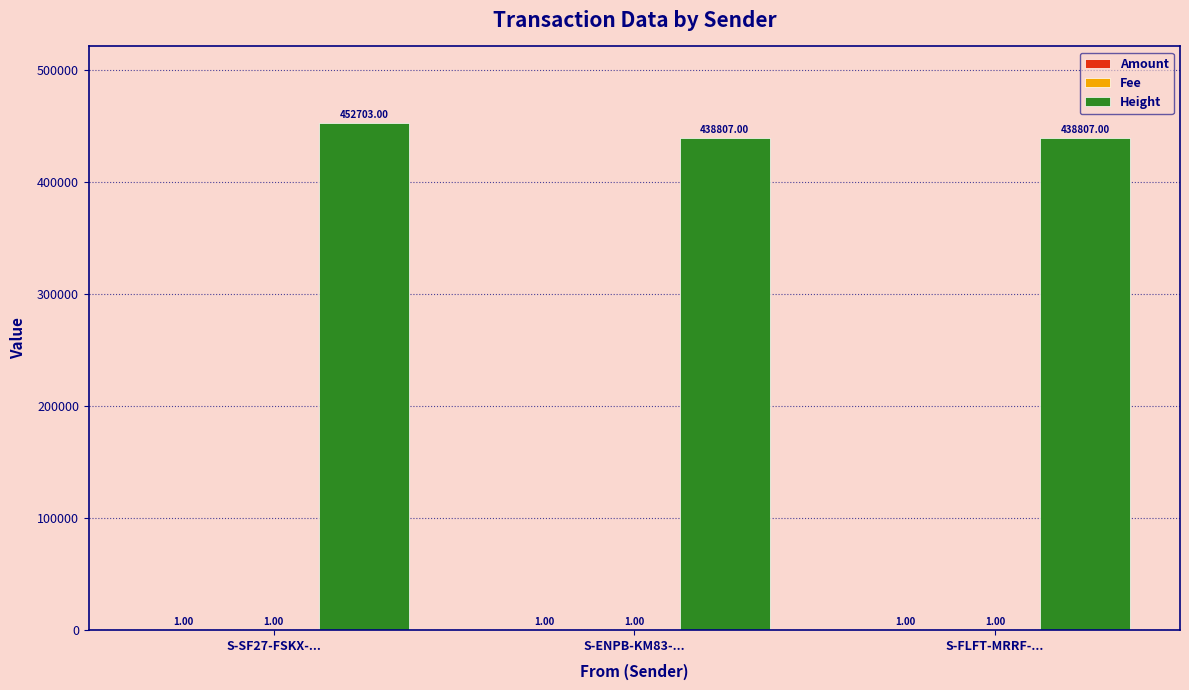

Which series changed the most between S-SF27-FSKX-... and S-ENPB-KM83-...?

Height